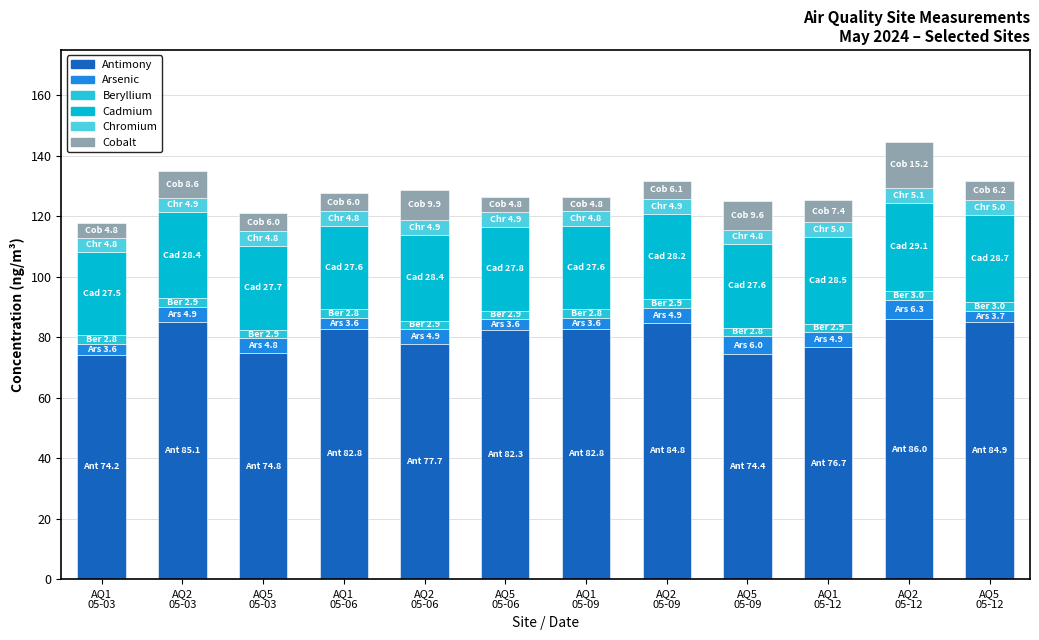

List the labels in order of Cadmium value, smallest first.

AQ1
05-03, AQ1
05-06, AQ1
05-09, AQ5
05-09, AQ5
05-03, AQ5
05-06, AQ2
05-09, AQ2
05-03, AQ2
05-06, AQ1
05-12, AQ5
05-12, AQ2
05-12